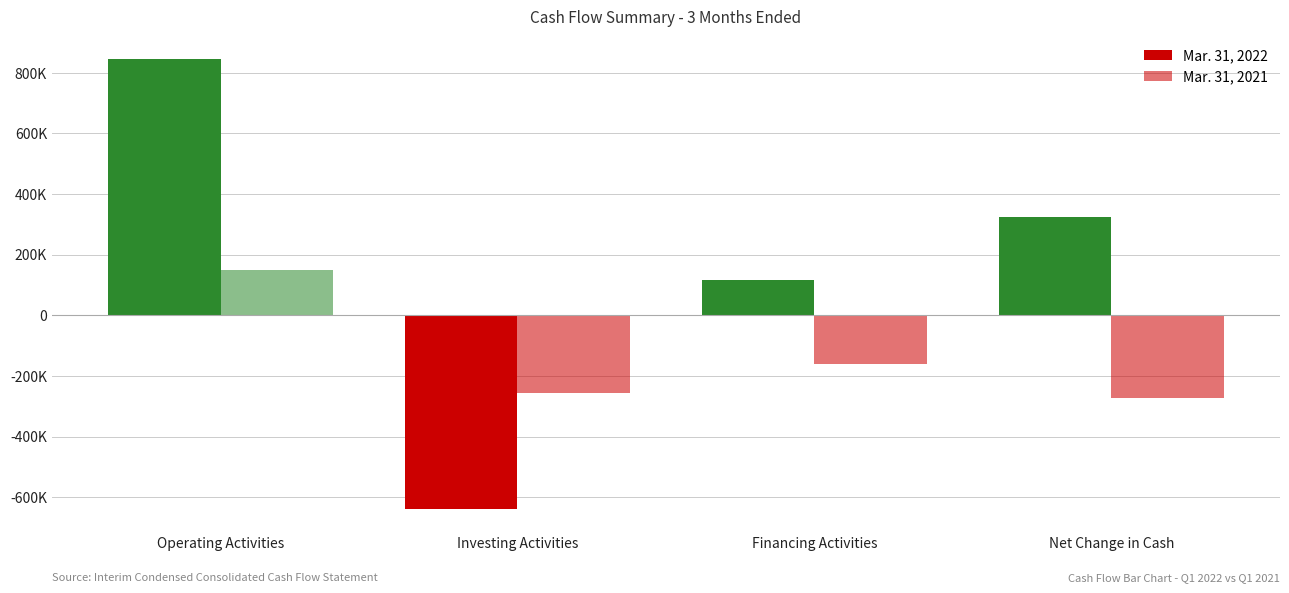

How many Mar. 31, 2022 values are between 118000 and 845000?

3